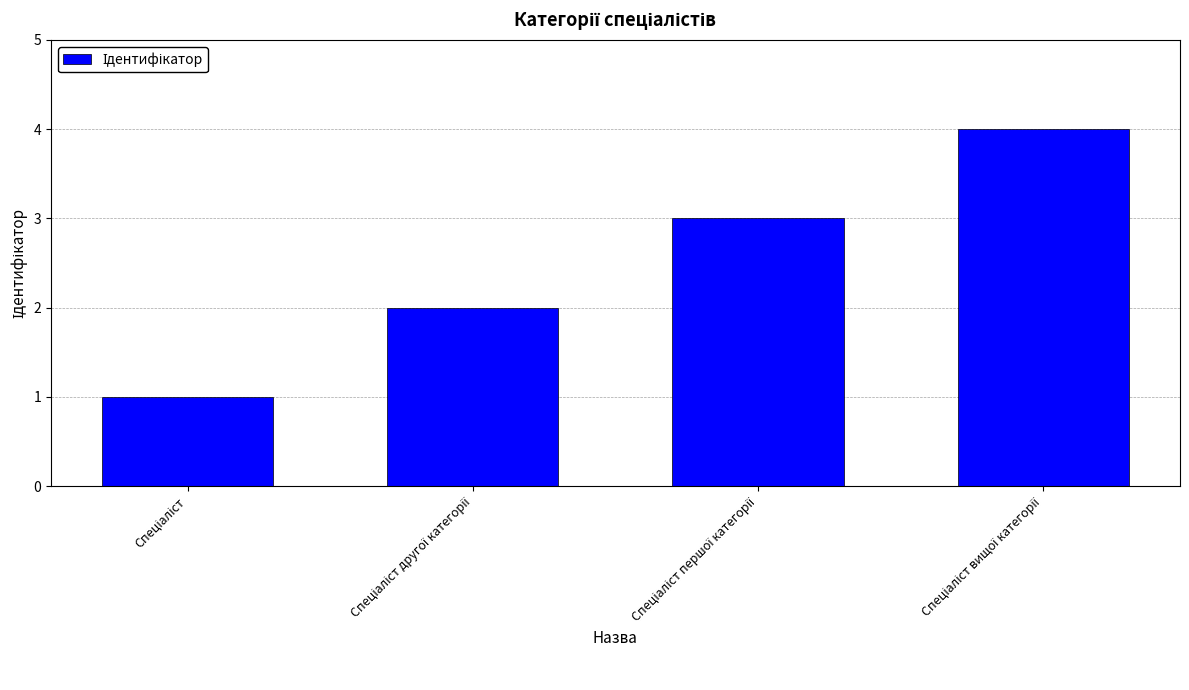

How many values are between 2 and 4?

3